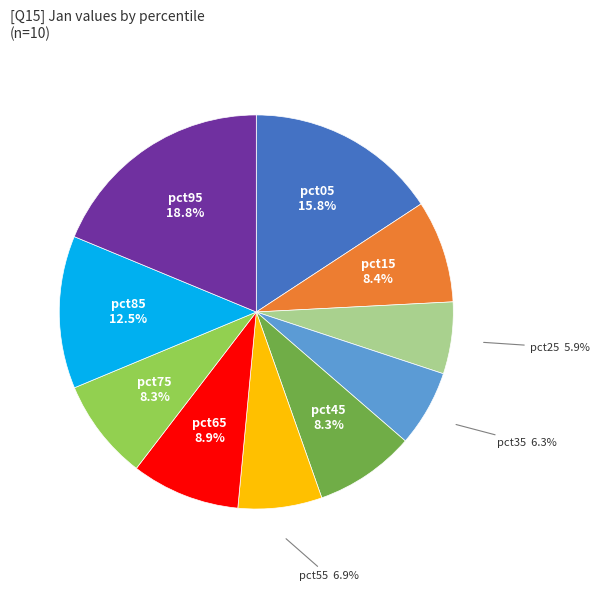

Is there a majority slice in this chart?

No